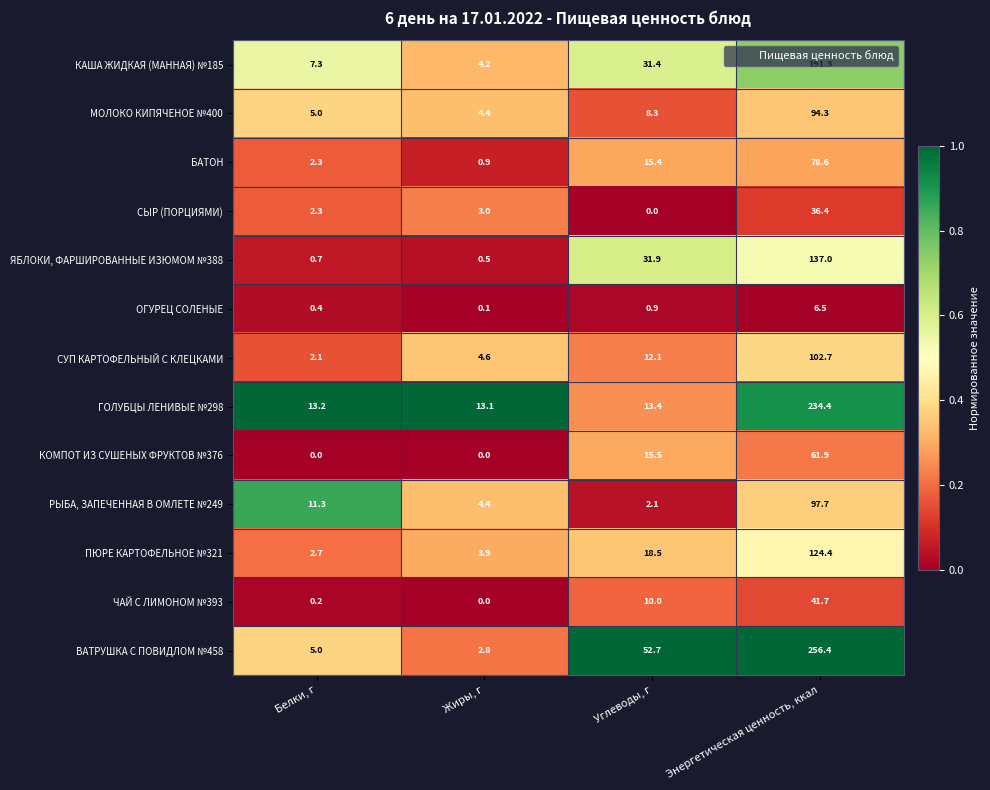

What is the sum of all МОЛОКО КИПЯЧЕНОЕ №400 values?

112.0